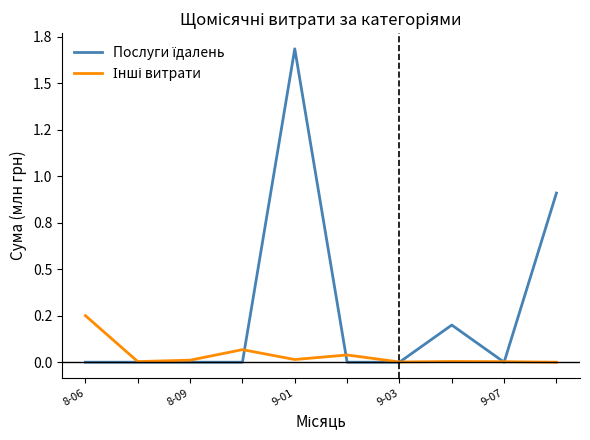

List the series in order of their peak value, highest first.

Послуги їдалень, Інші витрати